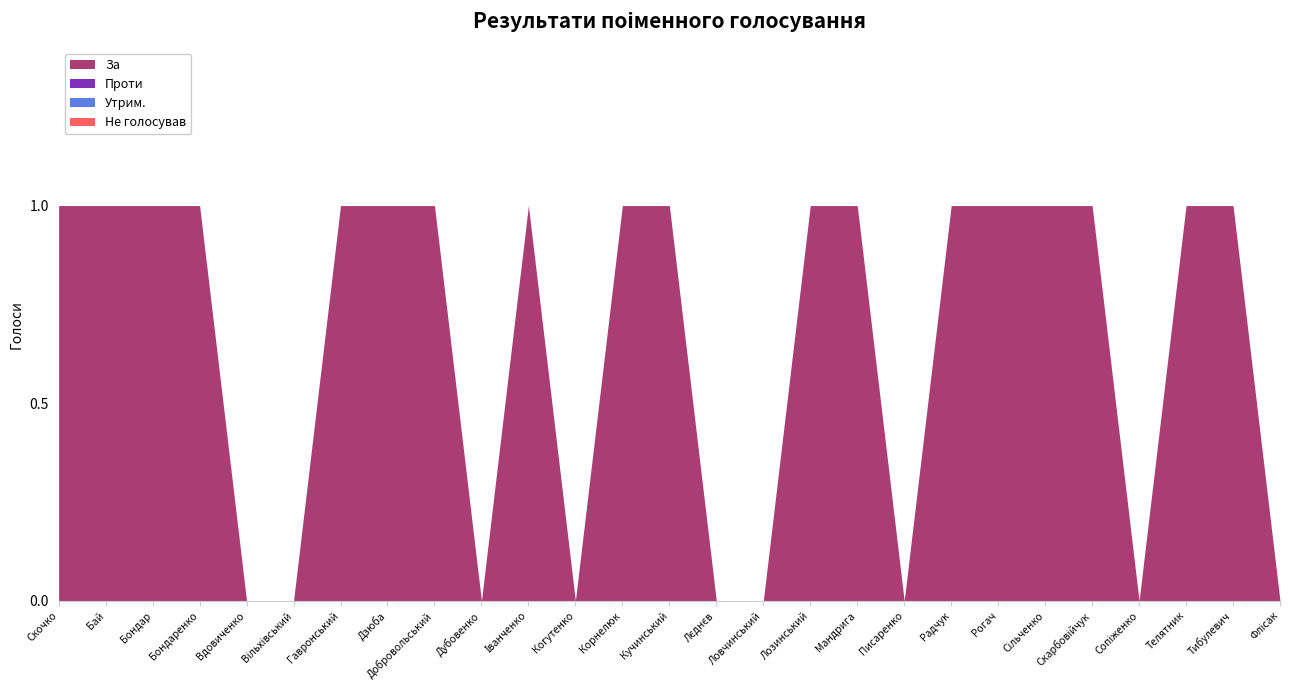

List the series in order of their peak value, highest first.

За, Проти, Утрим., Не голосував